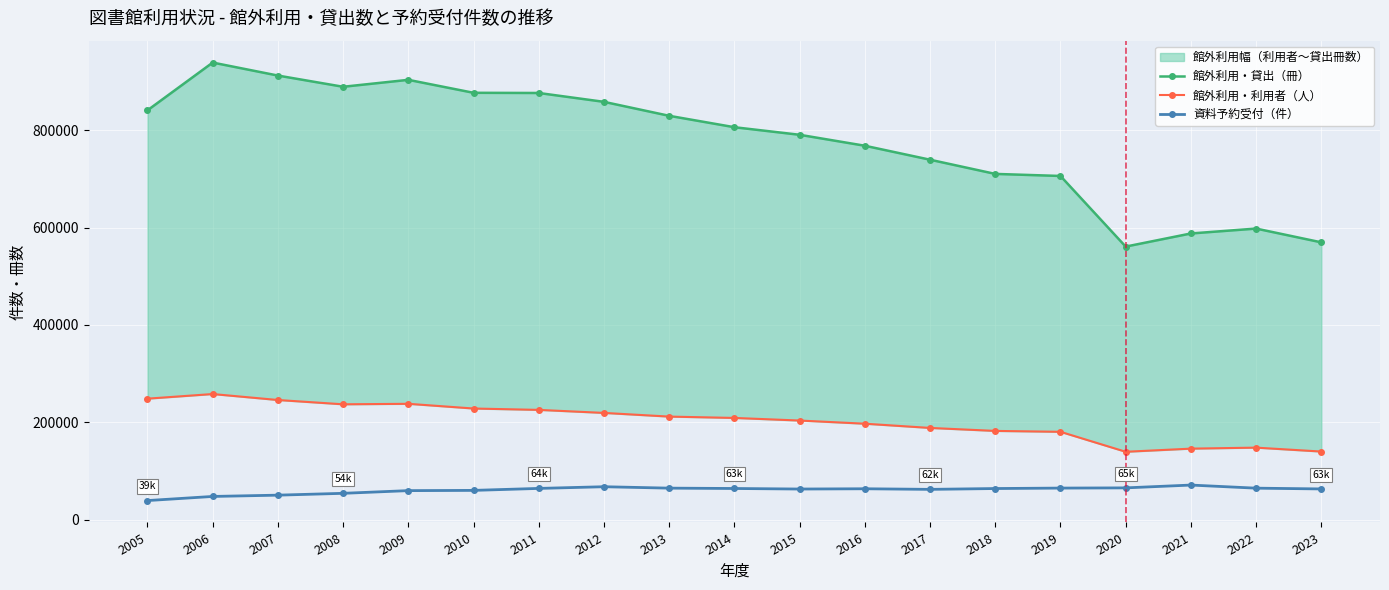

Reading right to left, transcribe all the data shown in this chart.

館外利用・貸出（冊）: 2023=569567	2022=597851	2021=587797	2020=560826	2019=705915	2018=710149	2017=739307	2016=768012	2015=790509	2014=806056	2013=829488	2012=858182	2011=876369	2010=876756	2009=903383	2008=889128	2007=912158	2006=938850	2005=840780
館外利用・利用者（人）: 2023=139836	2022=147898	2021=145822	2020=139366	2019=180392	2018=182229	2017=188352	2016=197037	2015=203544	2014=208890	2013=211639	2012=219202	2011=225424	2010=228236	2009=237913	2008=236887	2007=245719	2006=257973	2005=248481
資料予約受付（件）: 2023=63050	2022=64631	2021=70994	2020=65222	2019=64787	2018=63870	2017=62153	2016=63389	2015=62845	2014=63955	2013=64677	2012=67578	2011=64114	2010=60058	2009=59575	2008=54033	2007=50265	2006=47619	2005=39161